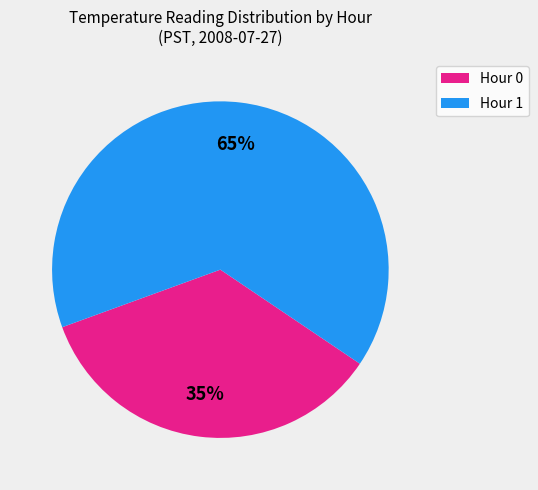

How many slices are in this pie chart?

2